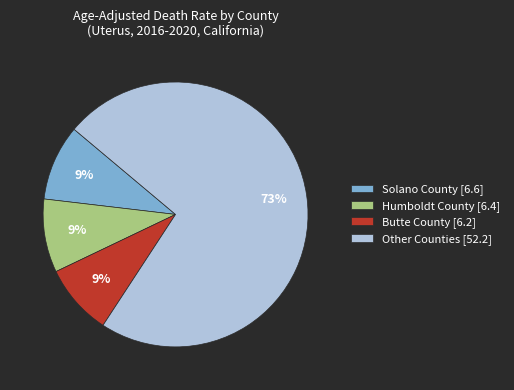

Does Other Counties [52.2] account for over 50% of the chart?

Yes